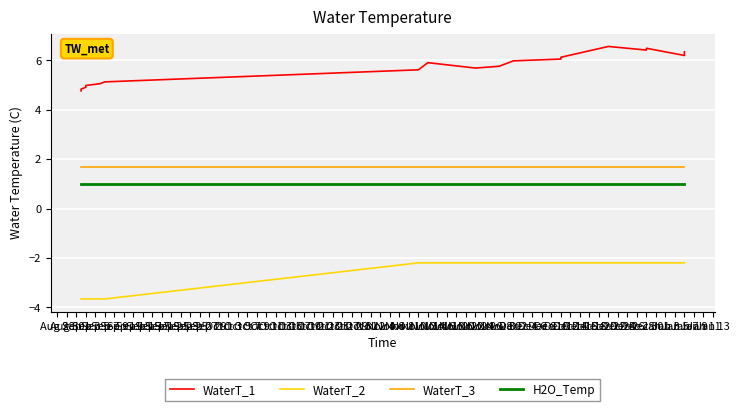

Is this an area chart (filled region under the line)?

No